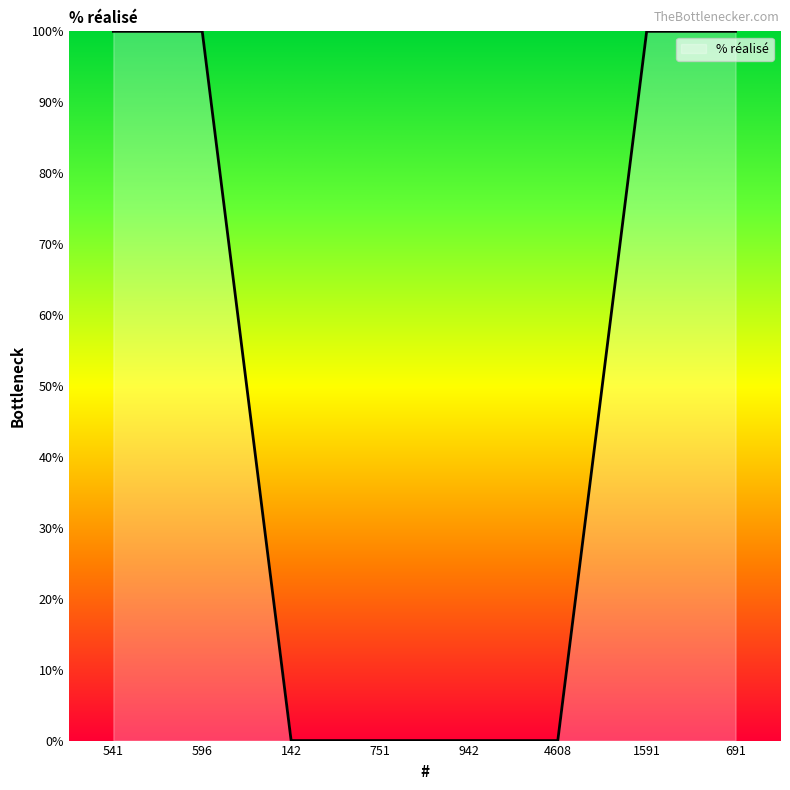

Reading right to left, what are all the values shown in this chart?

100	100	0	0	0	0	100	100